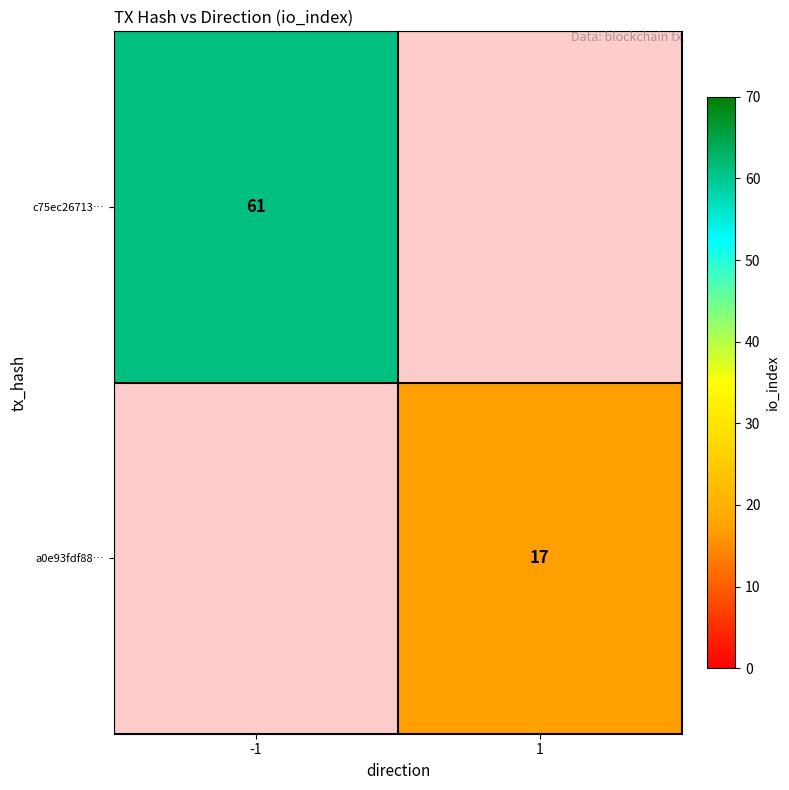

Is it true that c75ec26713… equals 106 at -1?

False